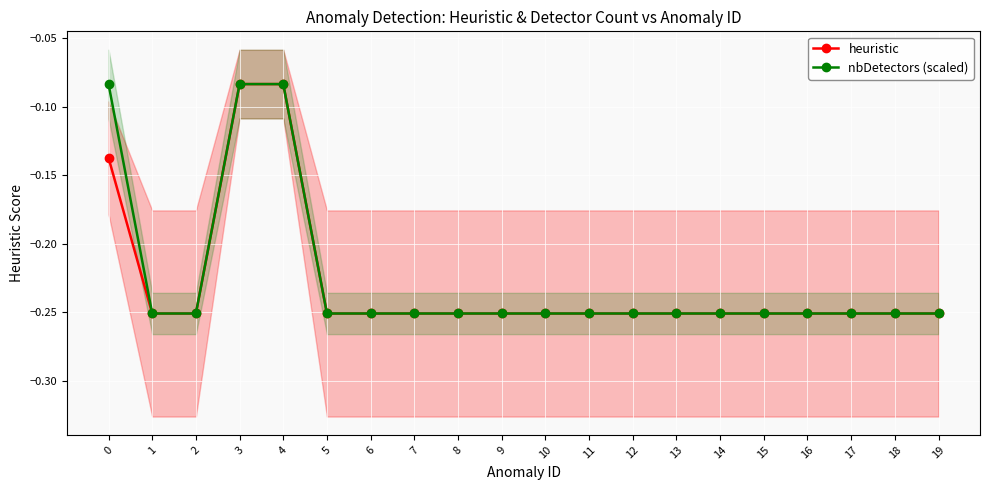

True or false: heuristic has a value of -0.3 at 1.

True